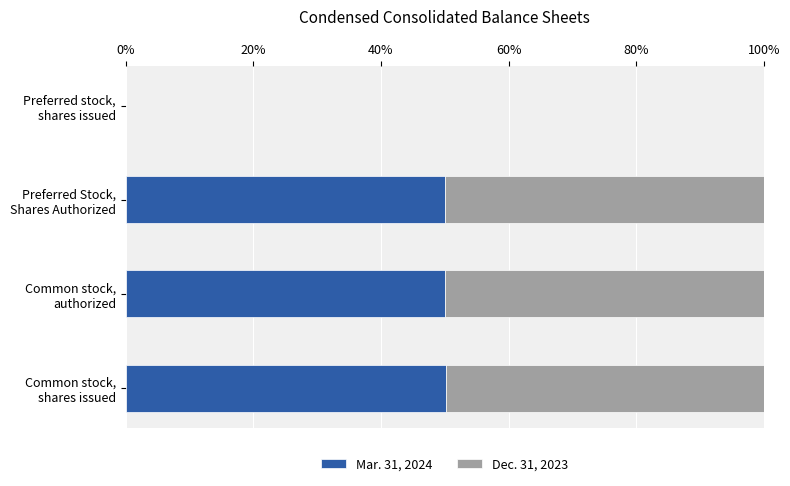

What are all the series names shown in the legend?

Mar. 31, 2024, Dec. 31, 2023